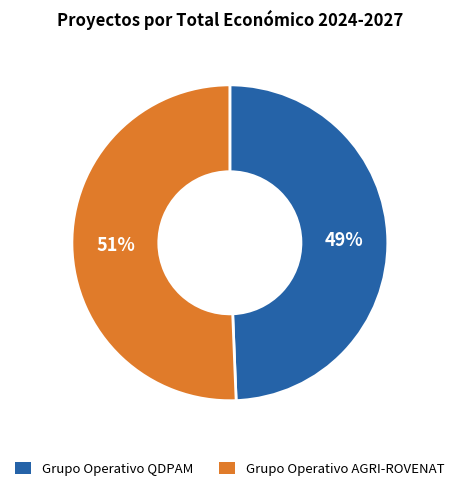

To the nearest percent, what is the combined percentage of Grupo Operativo AGRI-ROVENAT and Grupo Operativo QDPAM?

100%